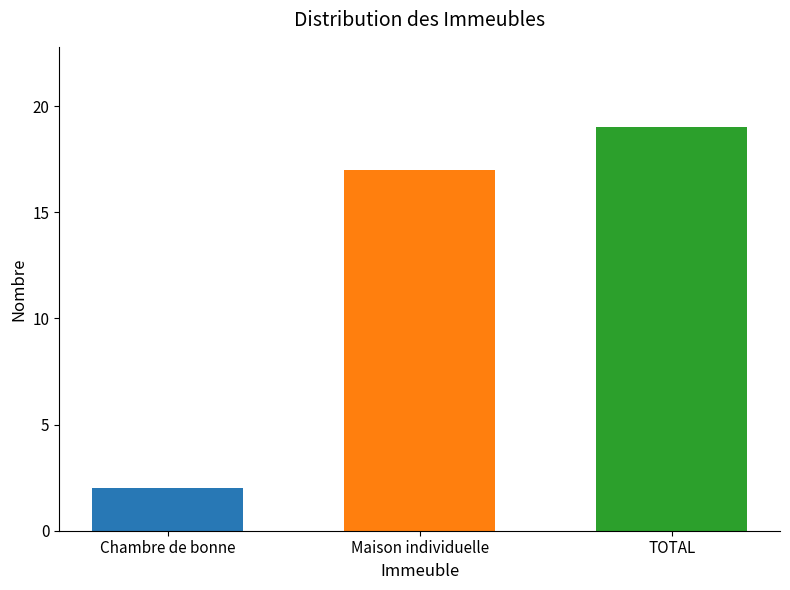

What is the smallest value displayed?

2